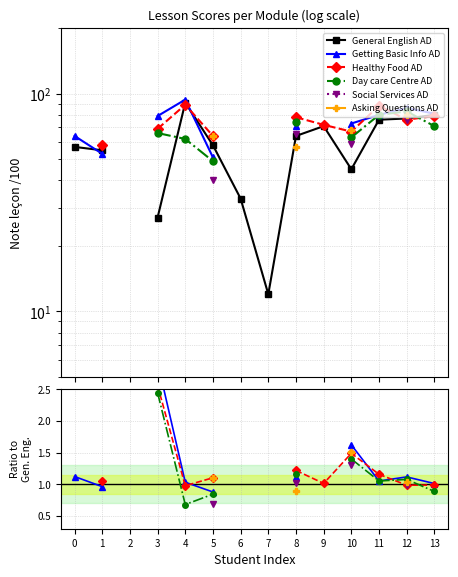

True or false: Social Services AD and Getting Basic Info AD intersect in this chart.

False